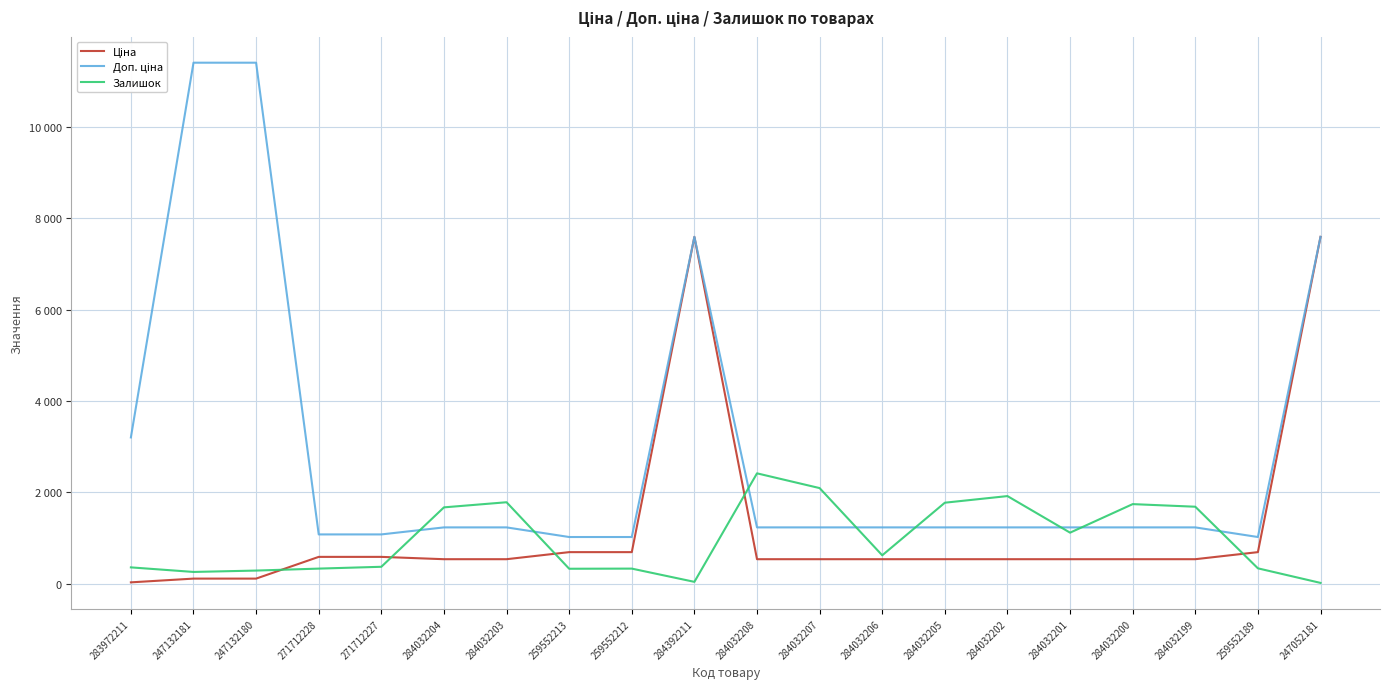

Does the chart have visible grid lines?

Yes